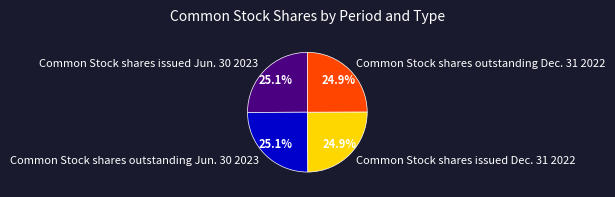

Does Common Stock shares outstanding Dec. 31 2022 represent more than half of the total?

No